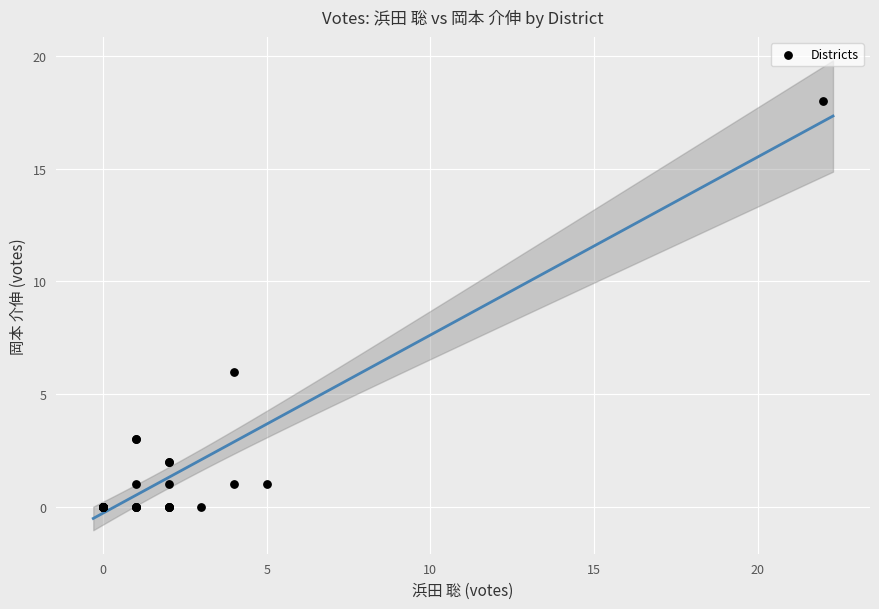

What Y value in the scatter plot is closest to 9?

6